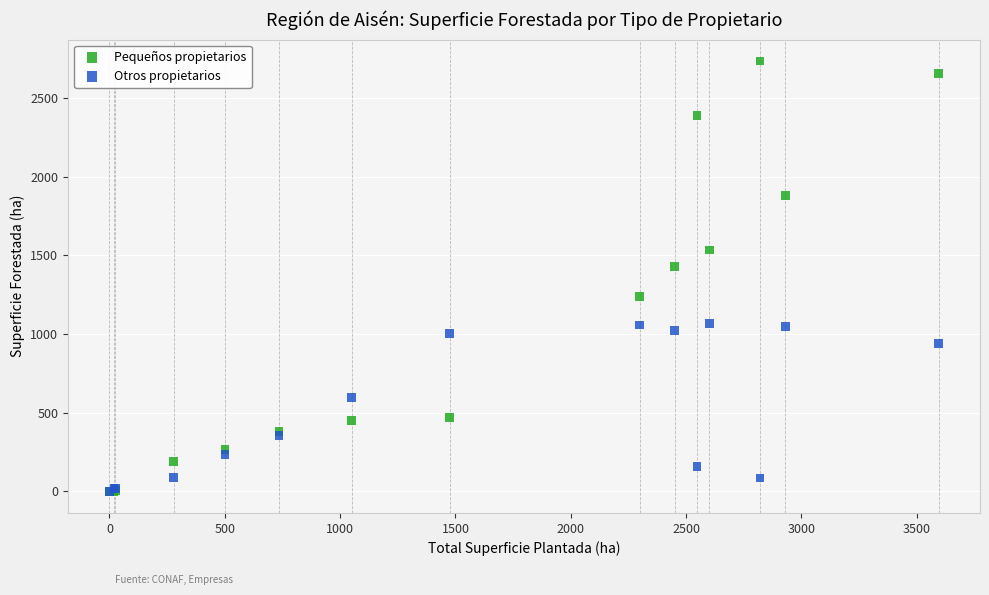

In the Pequeños propietarios series, what Y value is closest to 1367?

1429.2